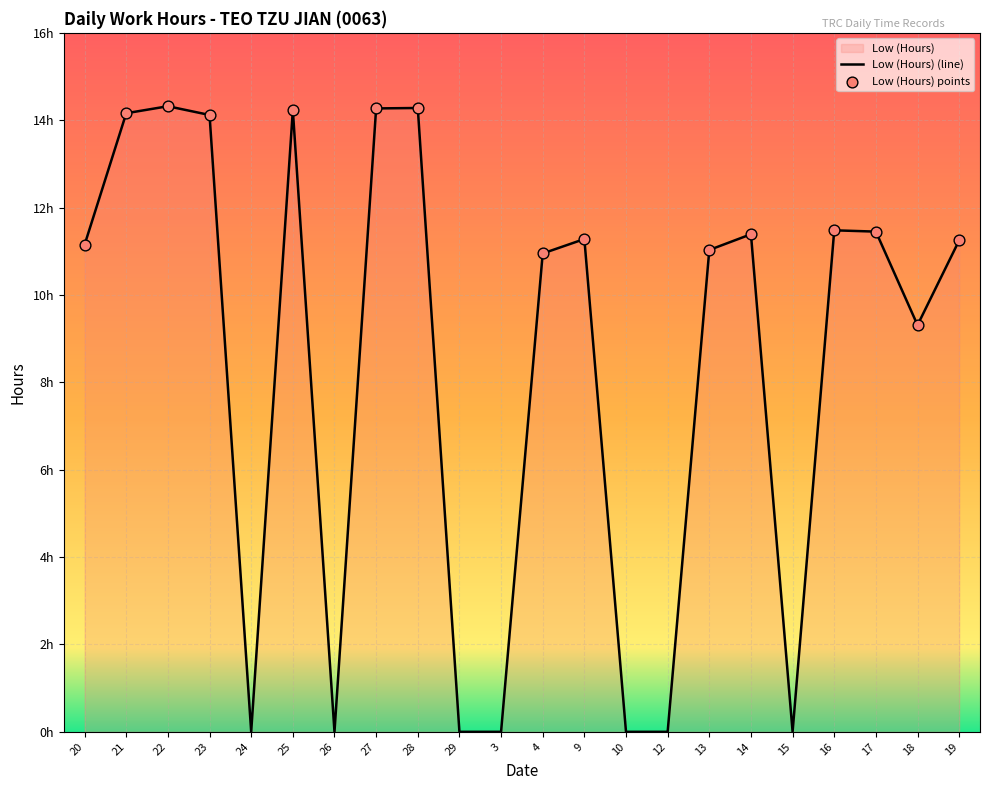

What is the change in value from 4 to 10?

-10.9